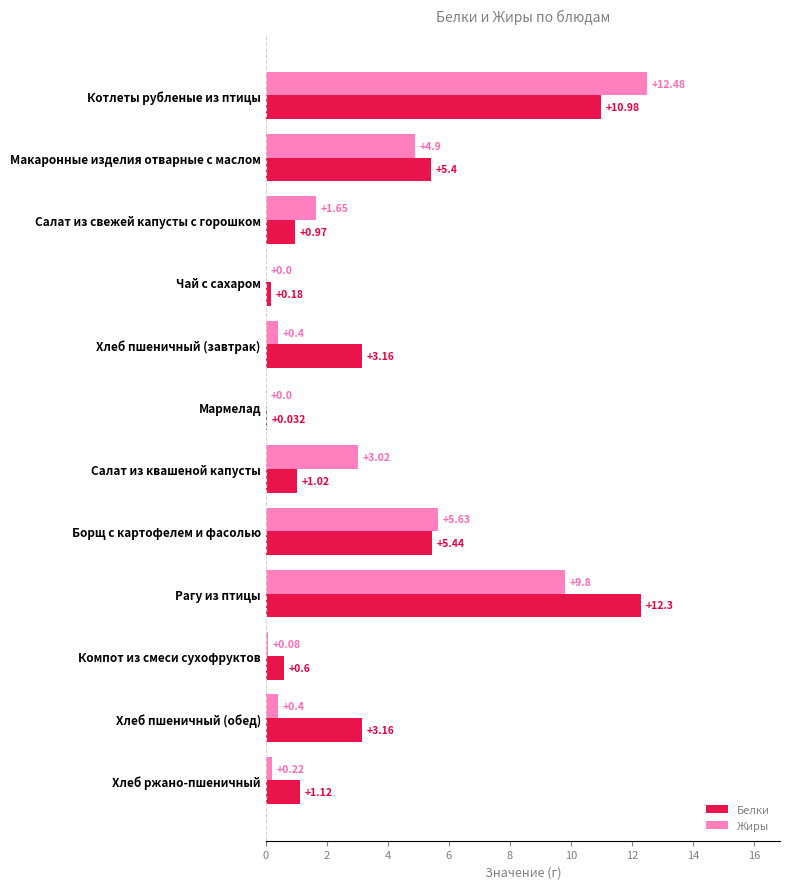

Which series has the largest total across all categories?

Белки